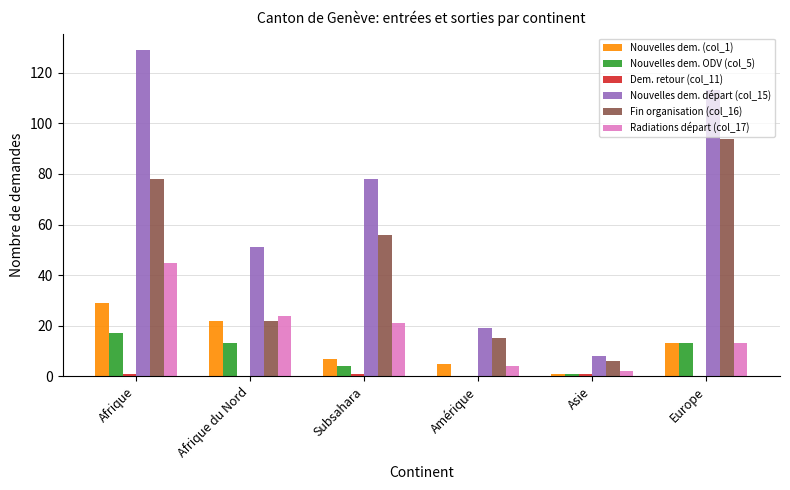

Which series has the largest total across all categories?

Nouvelles dem. départ (col_15)